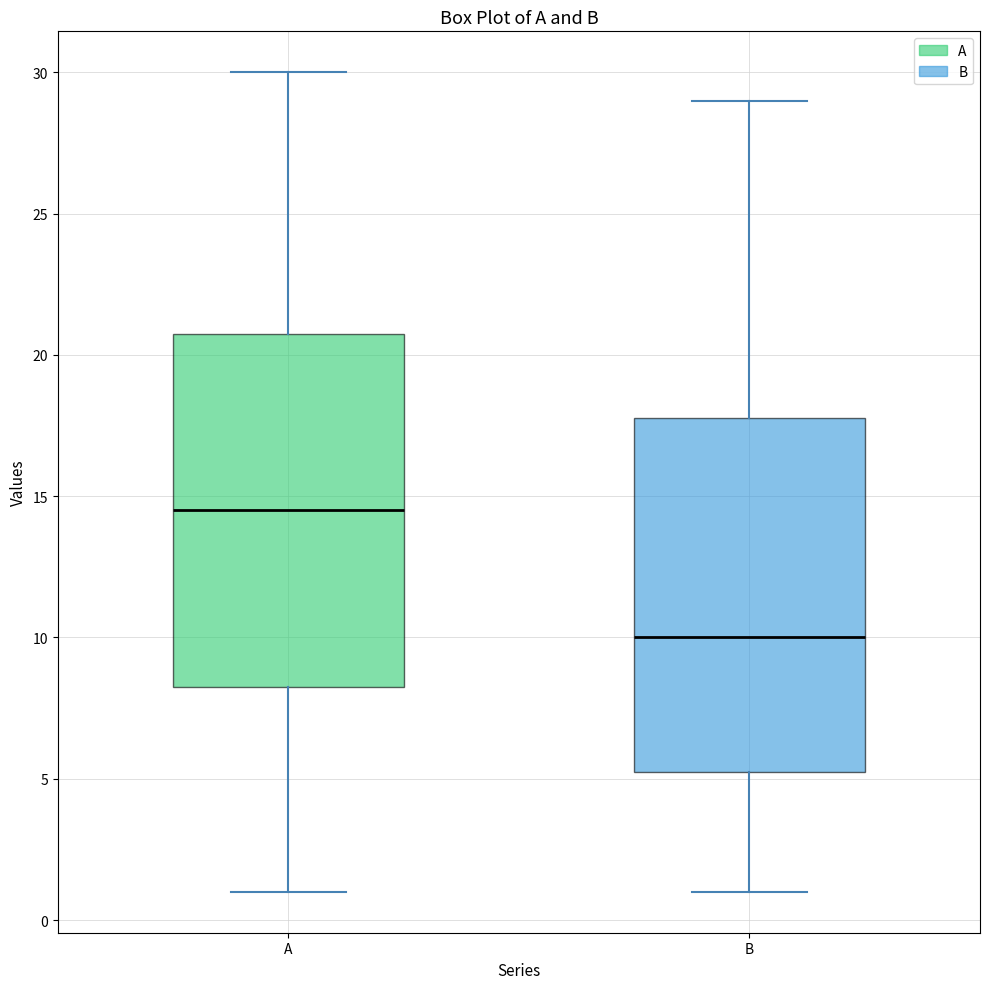

Reading left to right, transcribe this box plot: for each box, give where its median line is, the range the box spans, and where its two whiskers end, as read against the y-axis. The values are not printed on the chart, so give them approximately, as read against the axis.

A: median 14.5, box 8.5 to 21.0, whiskers 1.0 to 30.0
B: median 10.0, box 5.5 to 18.0, whiskers 1.0 to 29.0